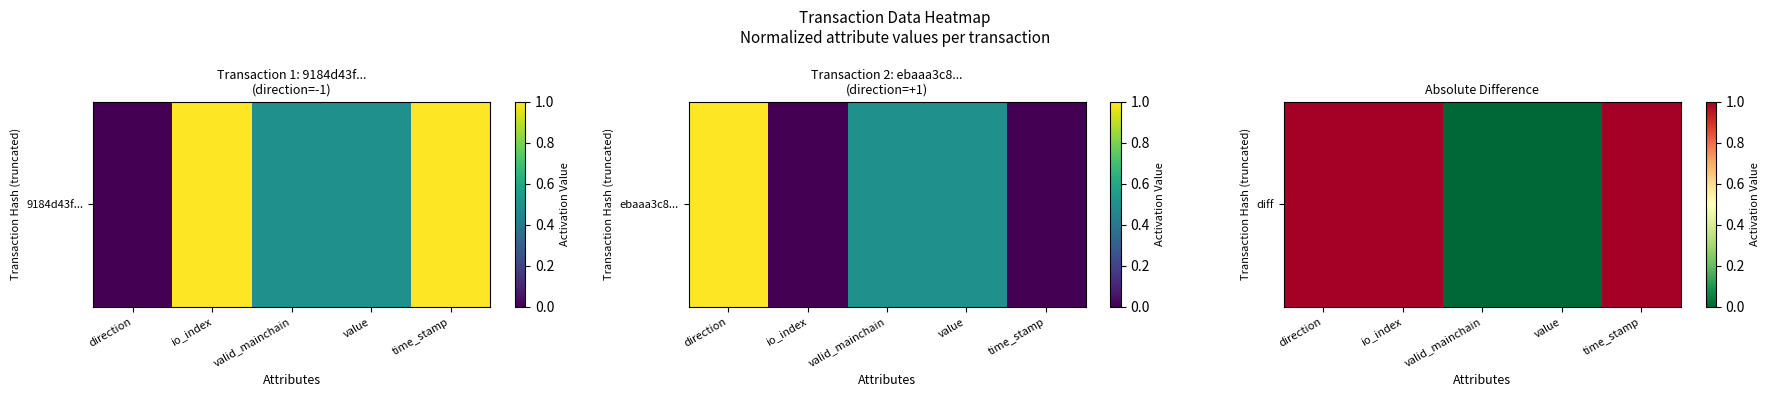

The value at direction is 2. True or false?

False